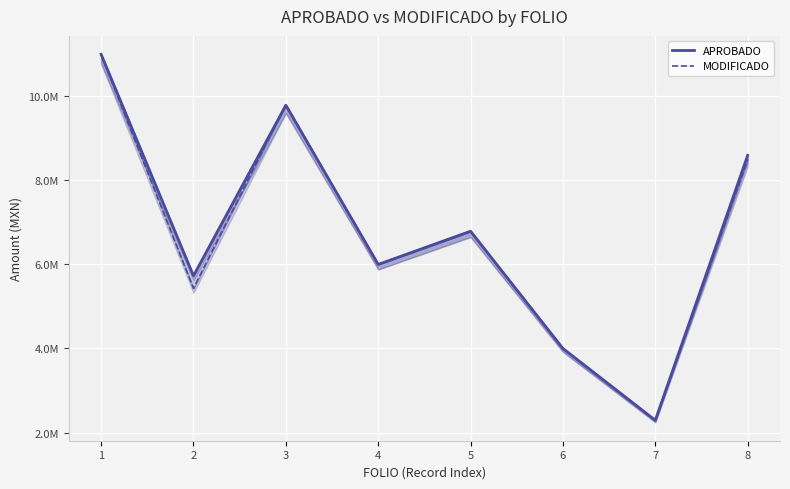

In APROBADO, how many points are lower than both neighbors (excluding endpoints)?

3